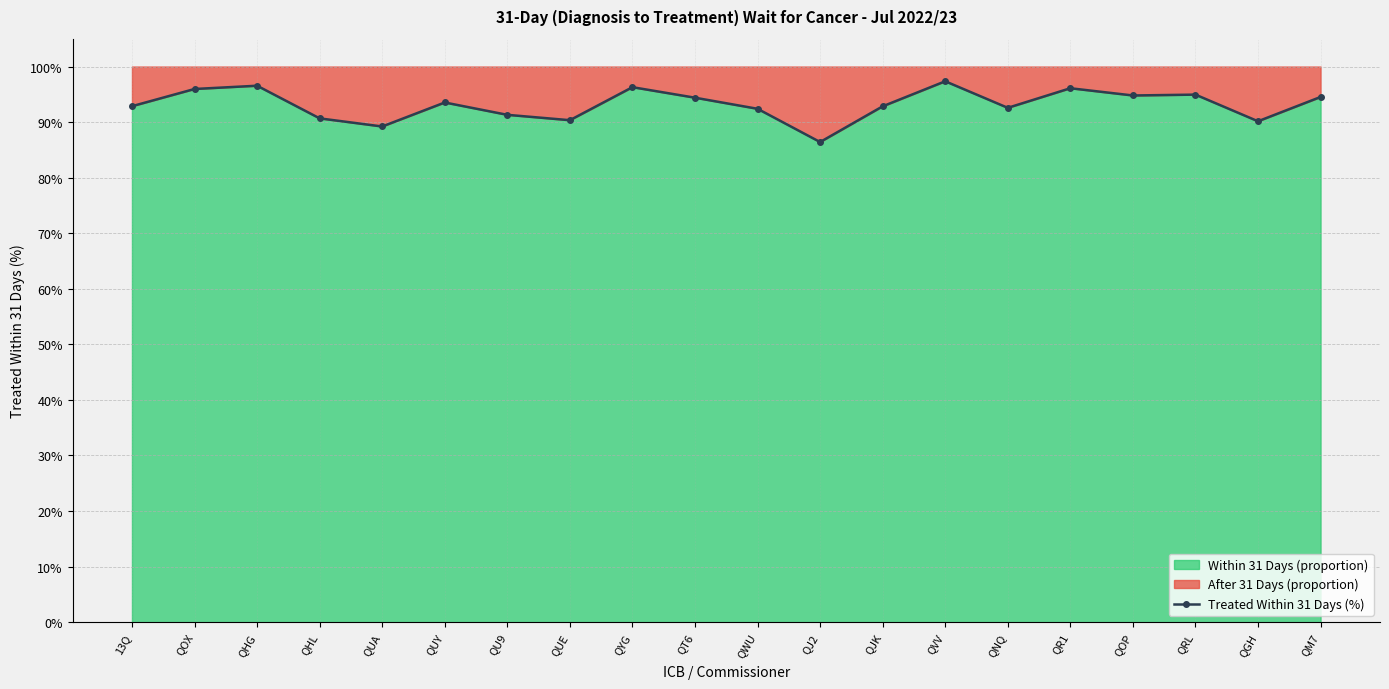

Is it true that the value at QRL is 0.5?

False